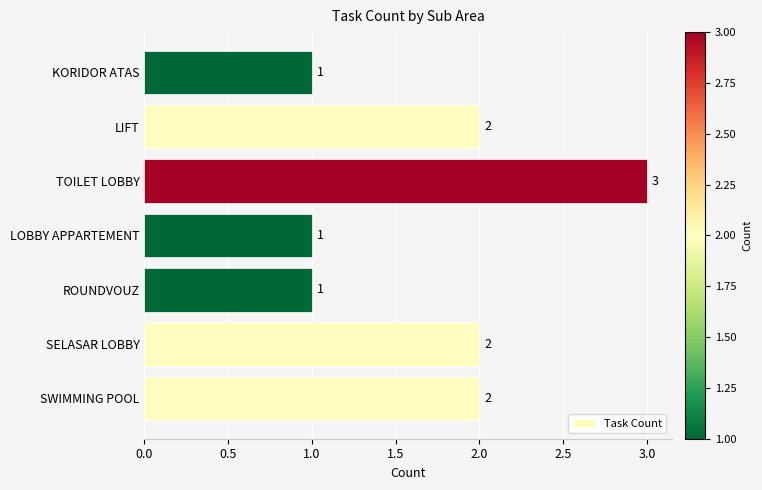

What is the average value?

2